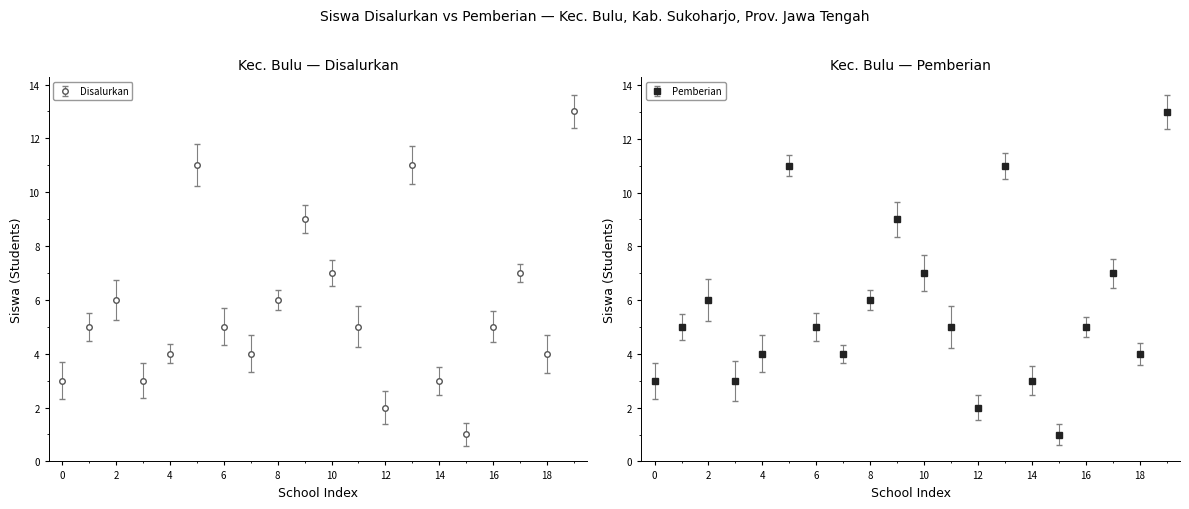

What is the lowest value of the Siswa Pemberian series?

1